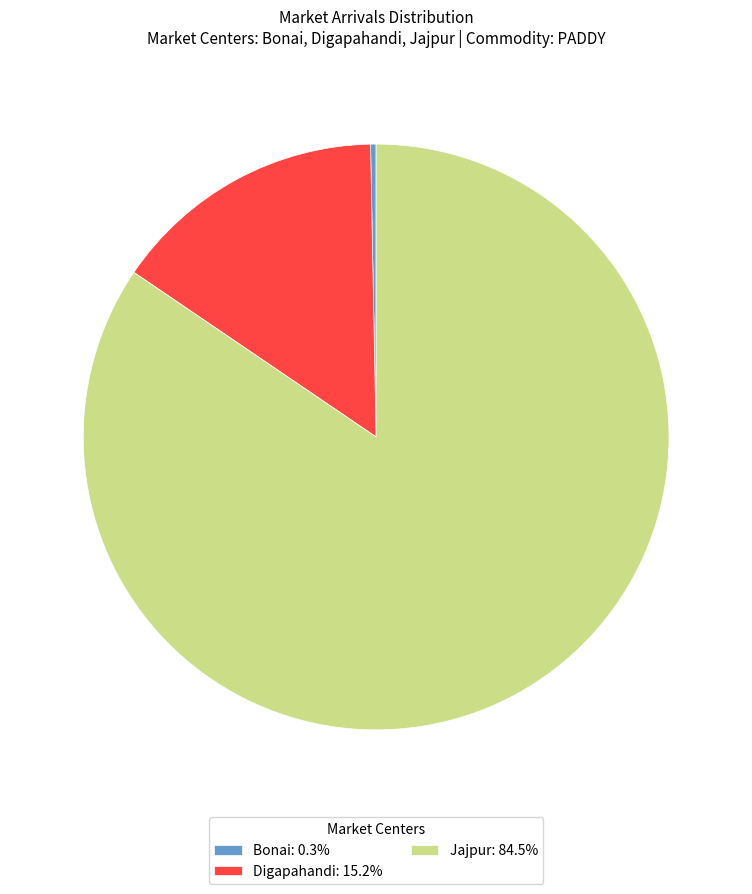

Count the number of slices in the pie.

3